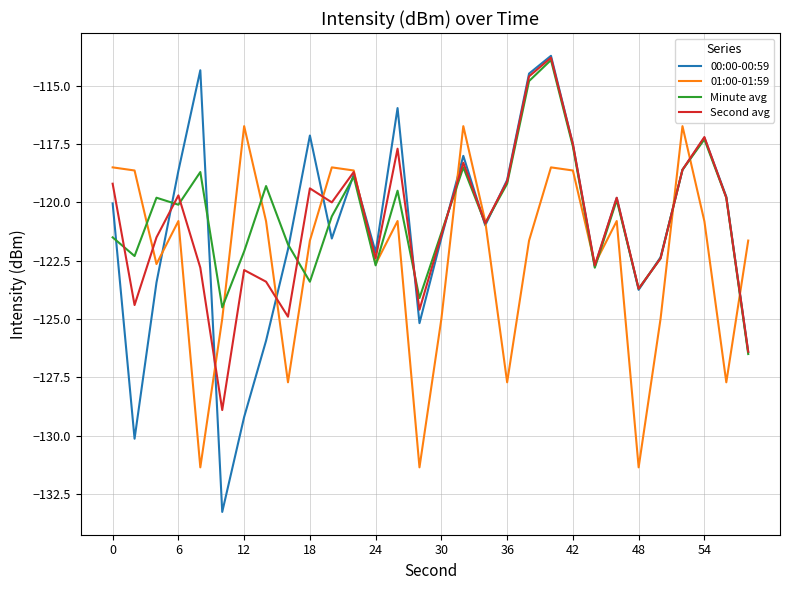

Which series has the widest spread of values?

00:00-00:59